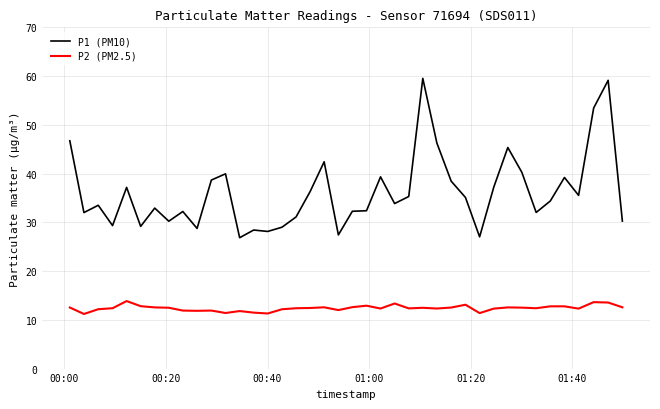

True or false: P1 (PM10) and P2 (PM2.5) cross at least once.

False